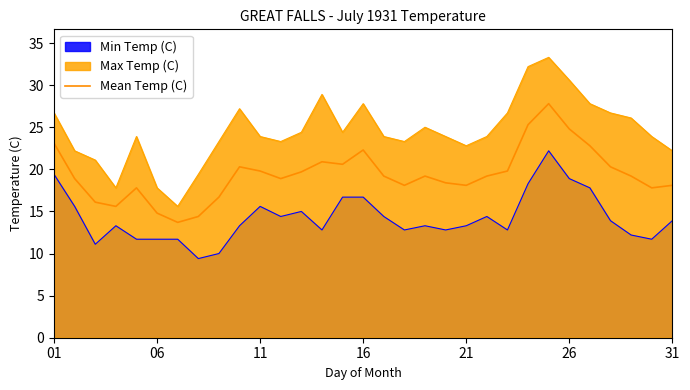

What is the maximum value for Mean Temp (C)?

27.8